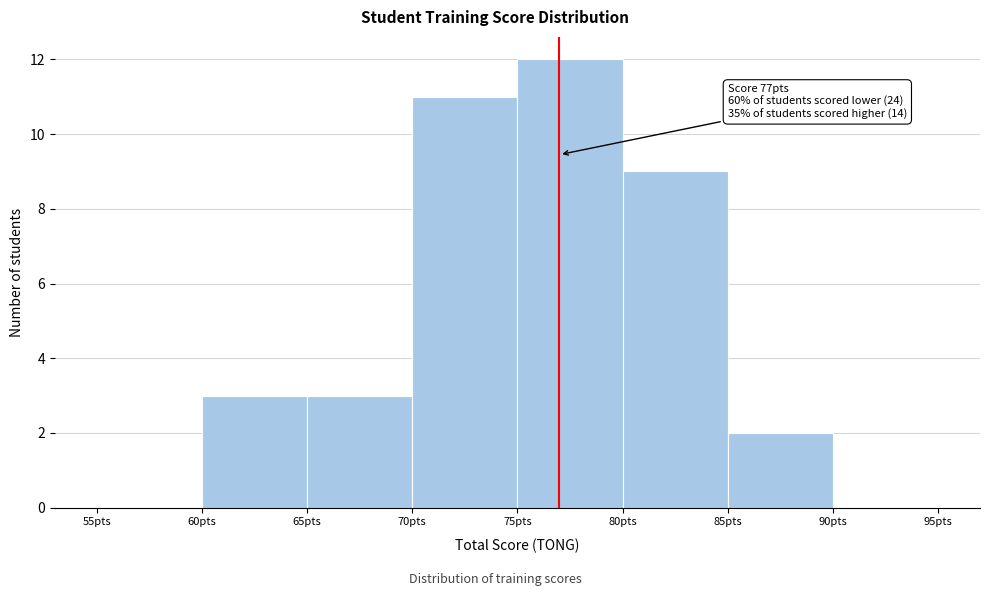

Which range on the x-axis has the tallest bar?

75 to 80